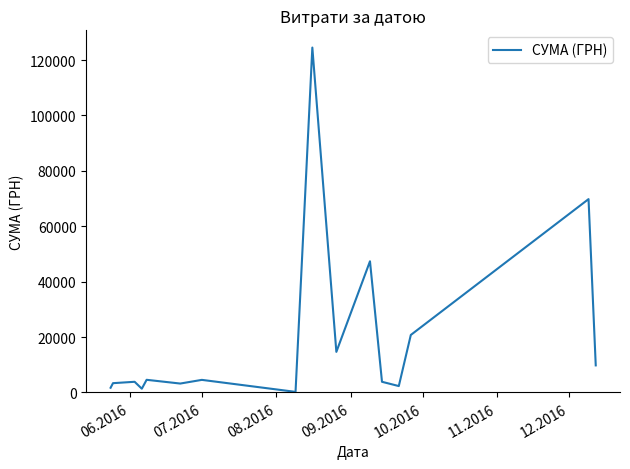

What is the difference between the maximum and minimum values?

124399.0